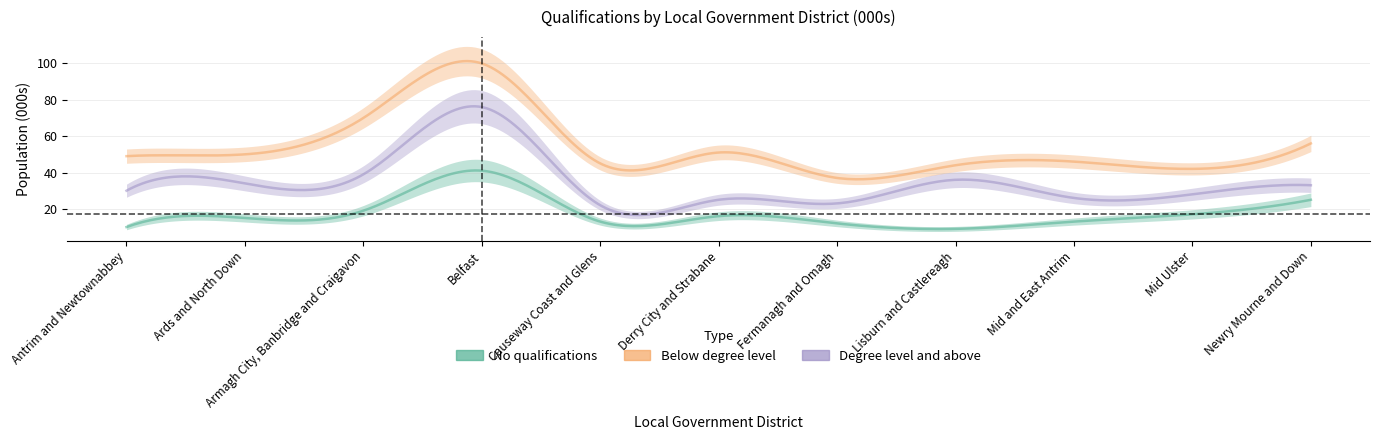

Is this an area chart (filled region under the line)?

No